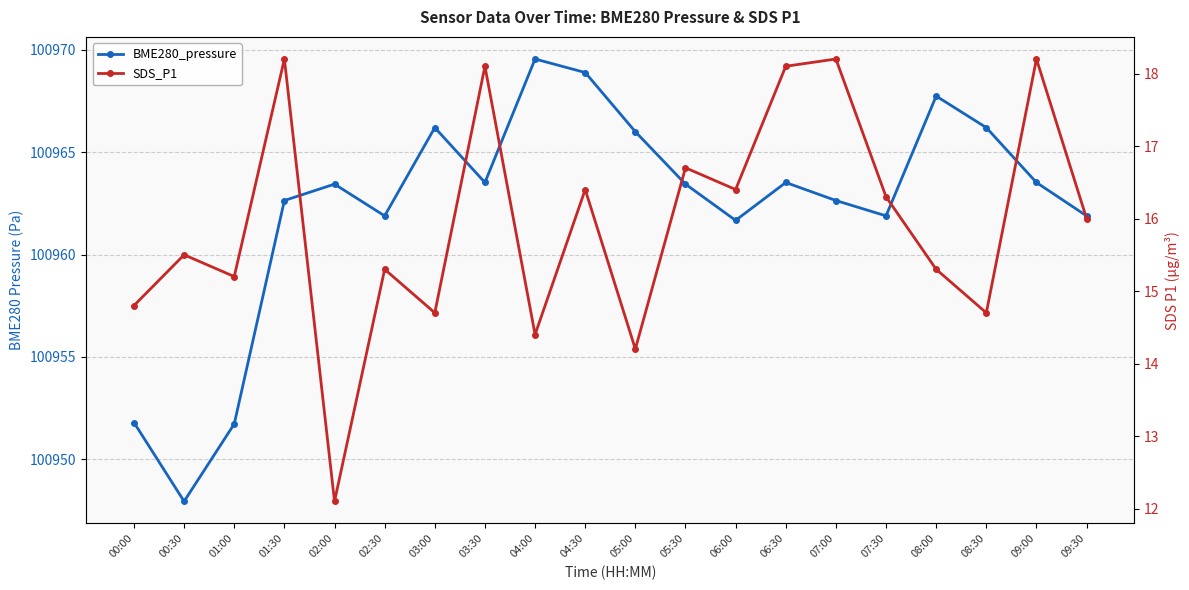

What is the label of the 17th point from the right?

01:30